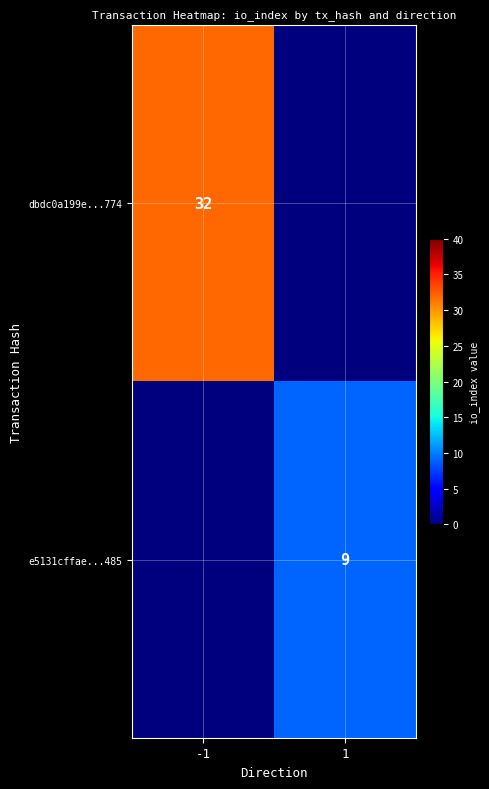

The dbdc0a199e...774 series shows 15 at -1. True or false?

False